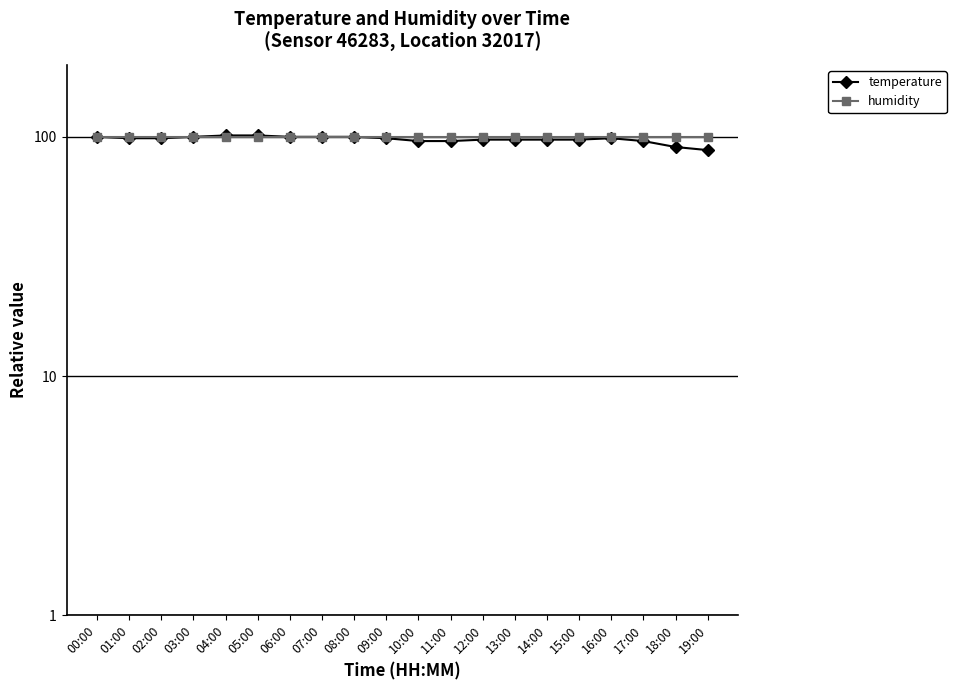

At which category does temperature reach its first local peak?

16:00